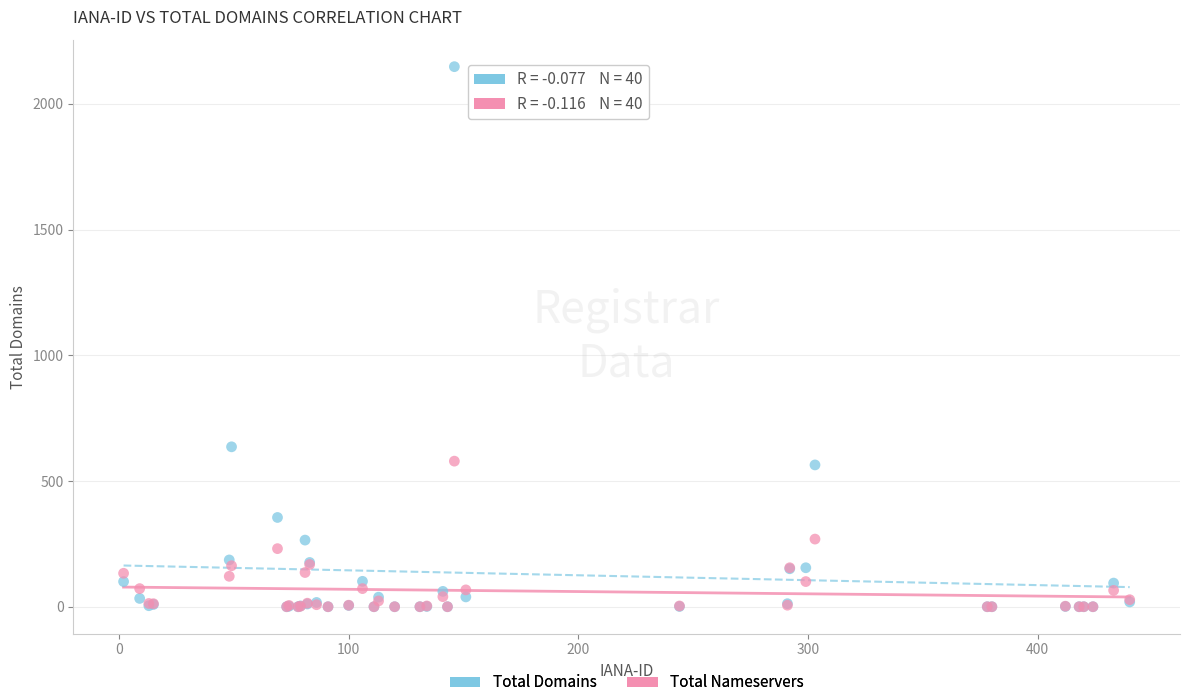

What are all the series names shown in the legend?

Total Domains, Total Nameservers